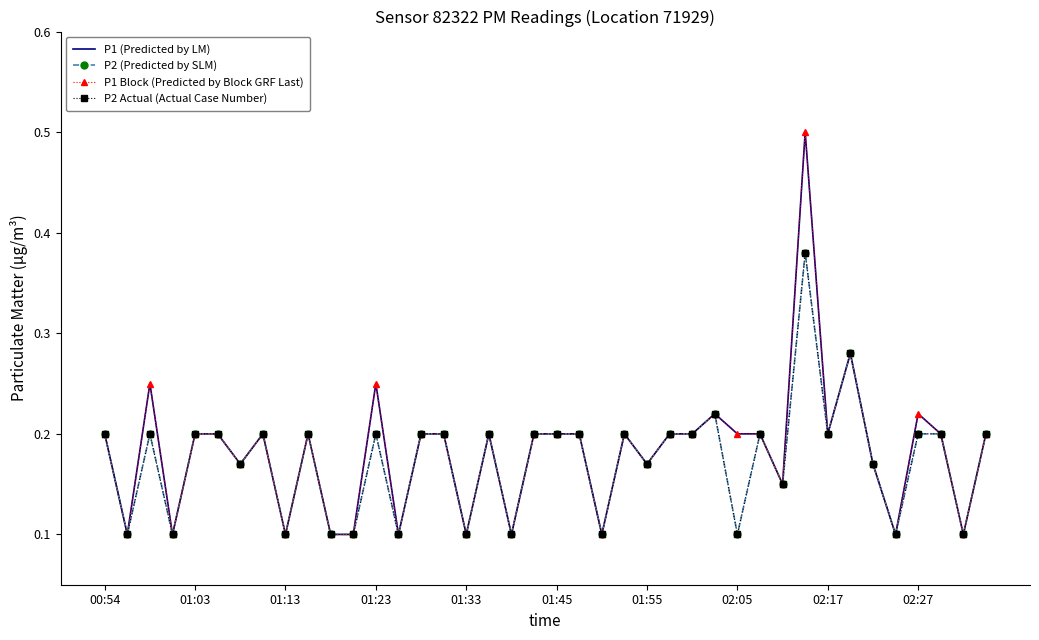

How many lines are shown in the chart?

4